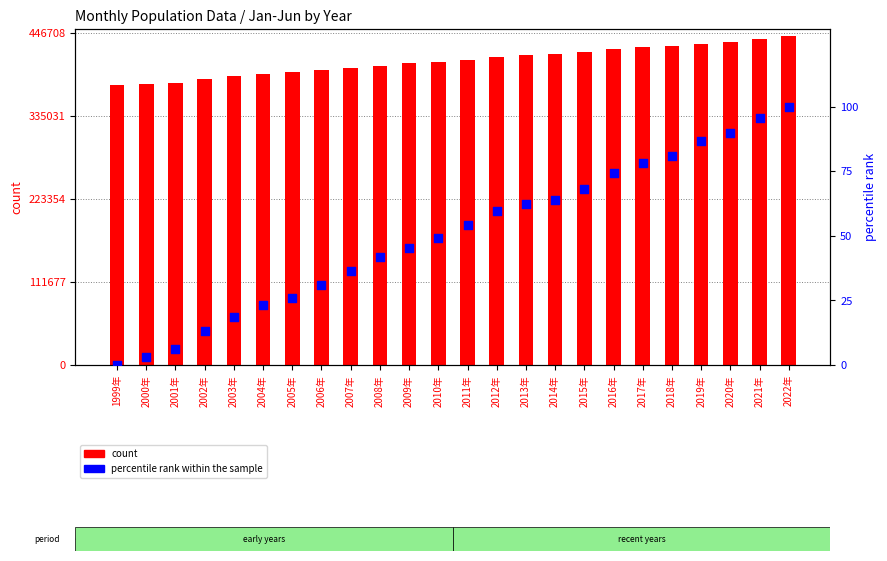

At how many categories does at least one series exceed 73605?

24